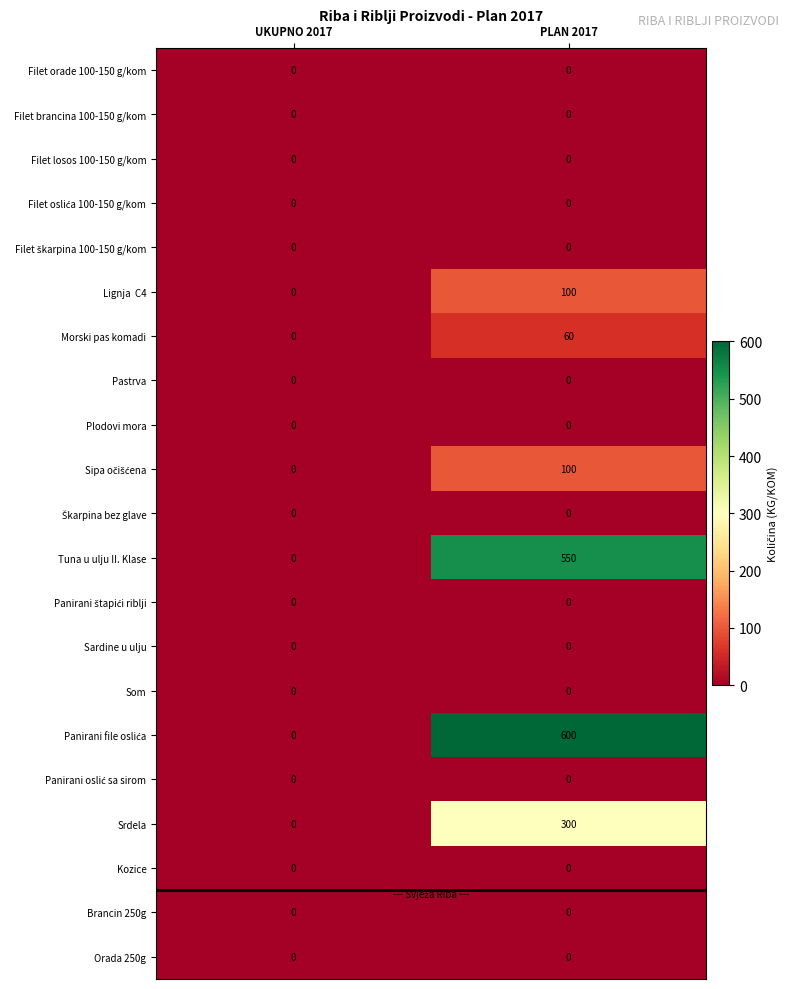

What is the total value across all series at PLAN 2017?

1710